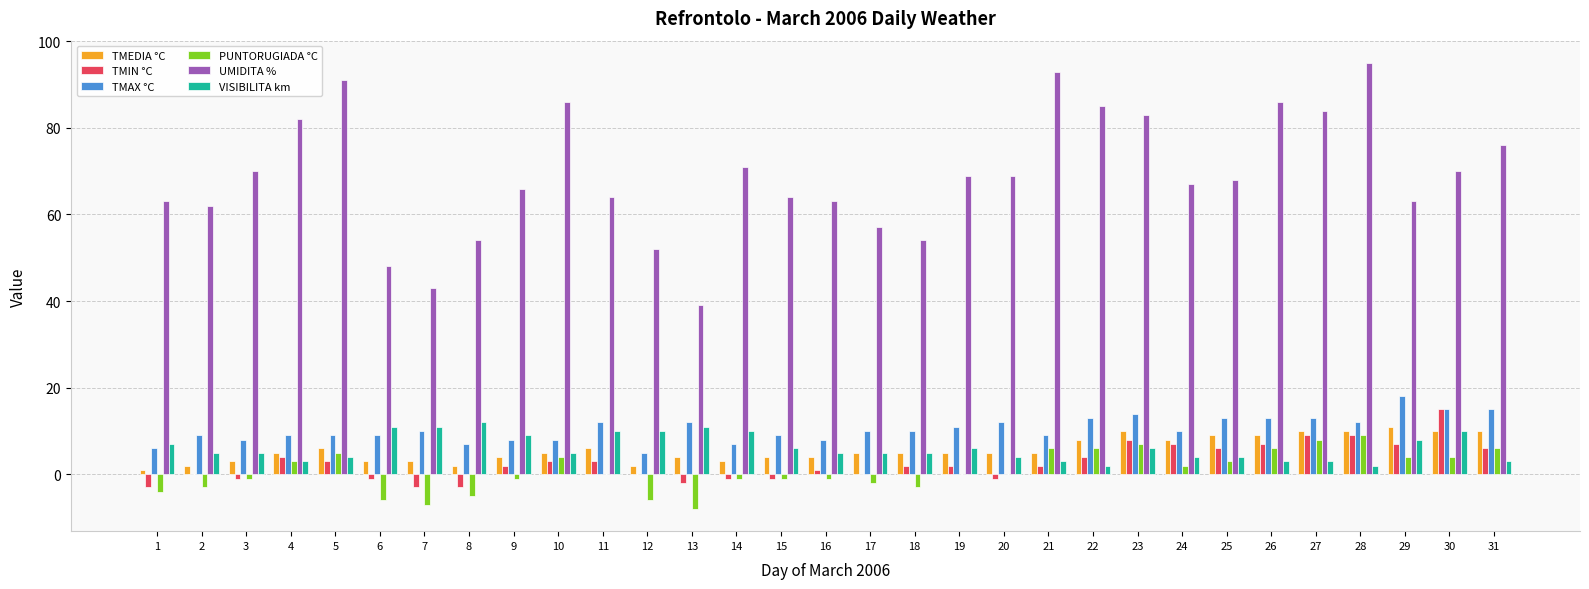

What is the maximum value shown in the chart?

95